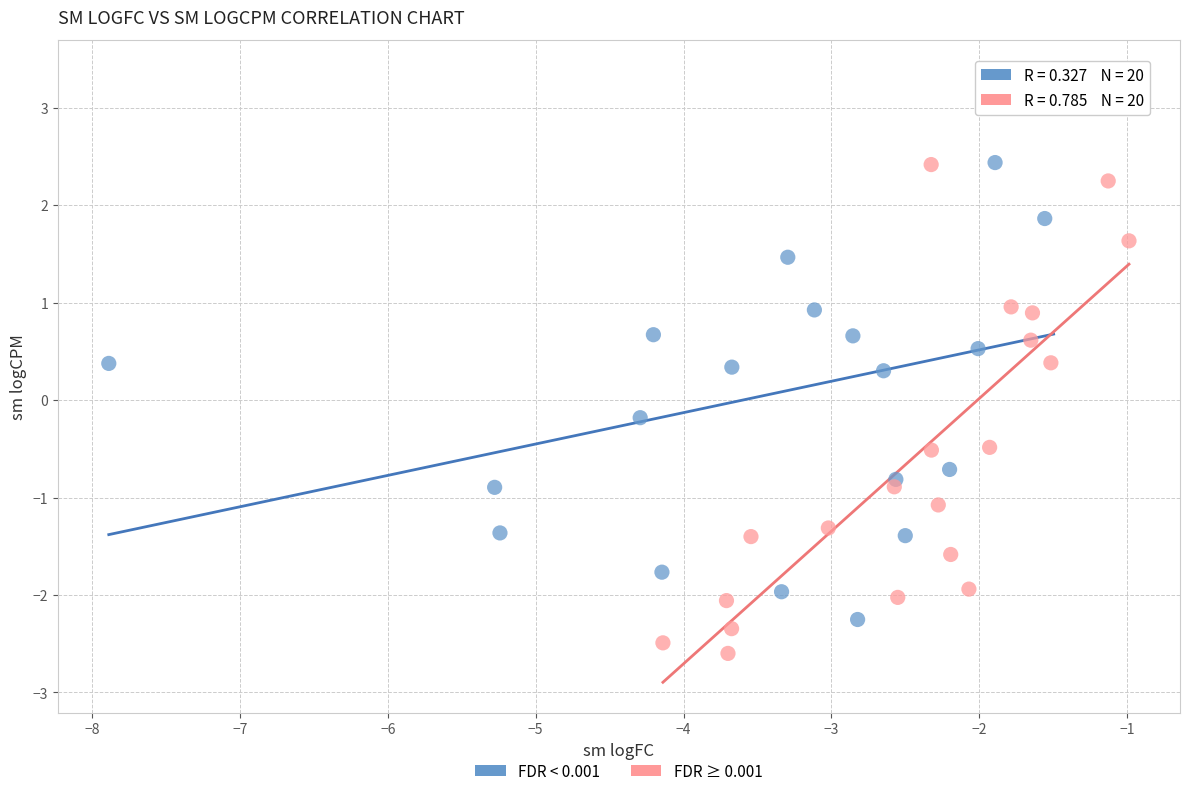

Which series contains the lowest Y value?

FDR ≥ 0.001